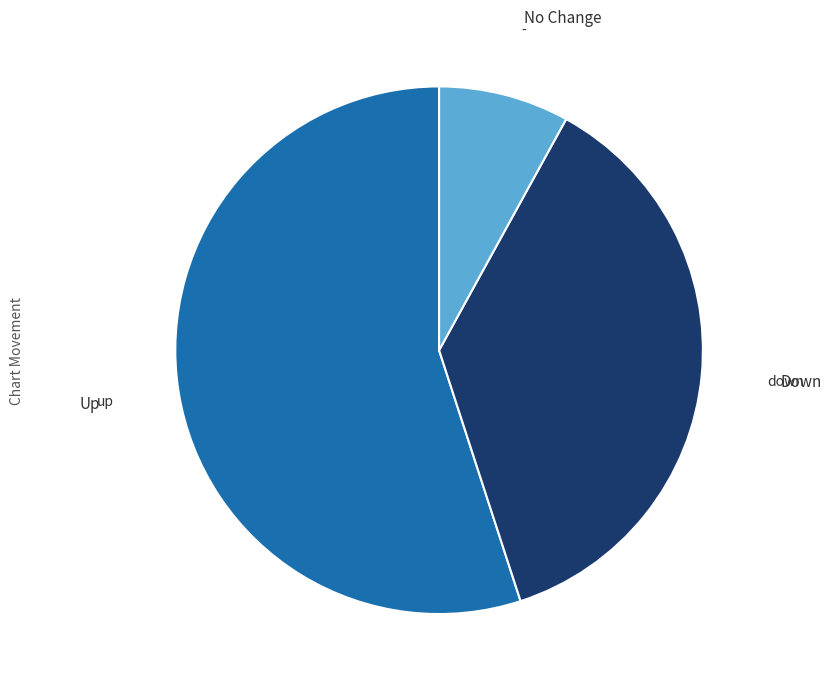

Rank the categories by value from highest to lowest.

up, down, -